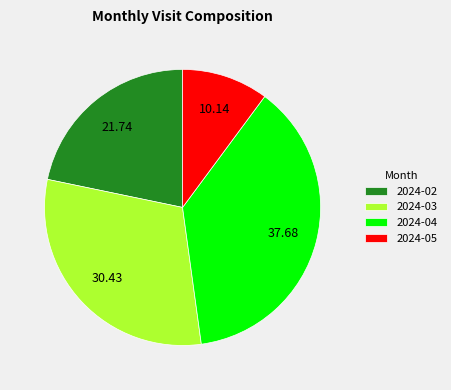

Do 2024-05 and 2024-02 together represent more than half of the pie?

No